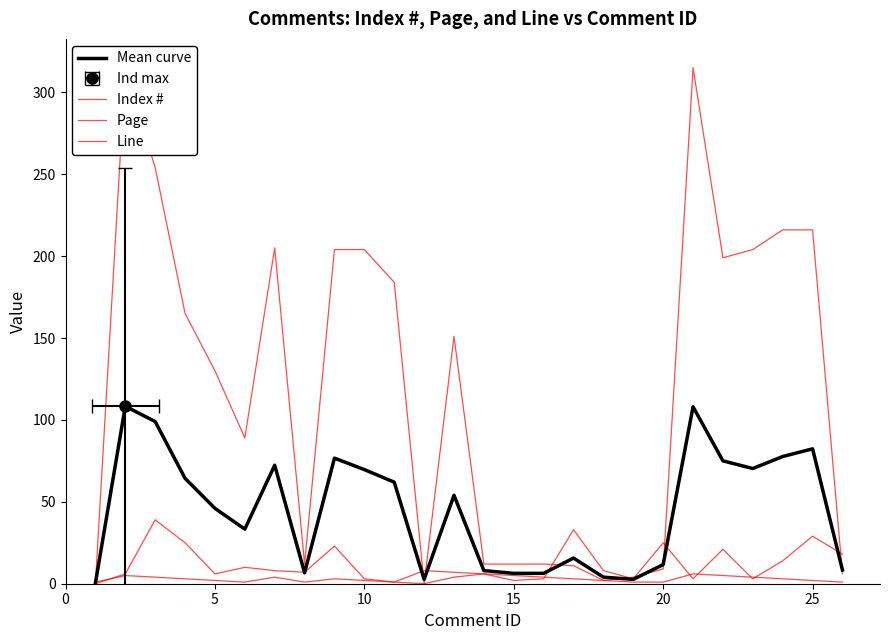

At 10, list the series in order from smallest to largest.

Index #, Line, Mean curve, Page